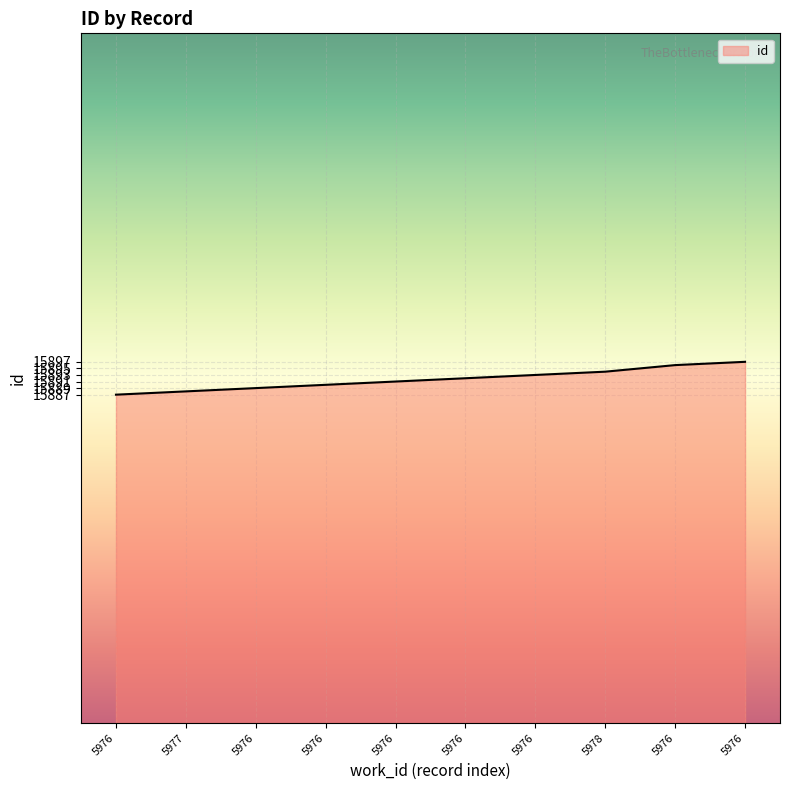

How many values are between 15889 and 15894?

6